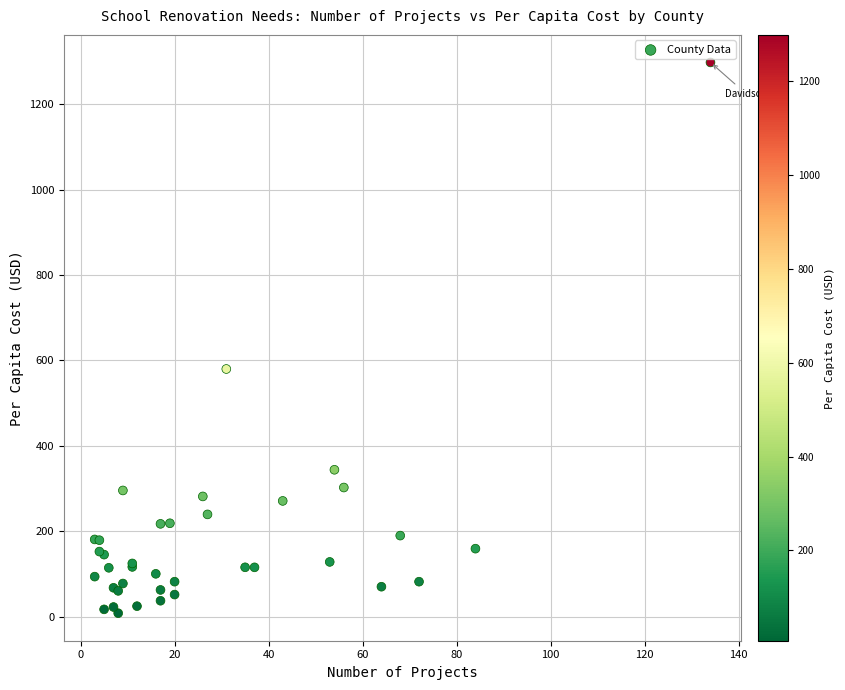

What Y value in the scatter plot is closest to 652?

579.8